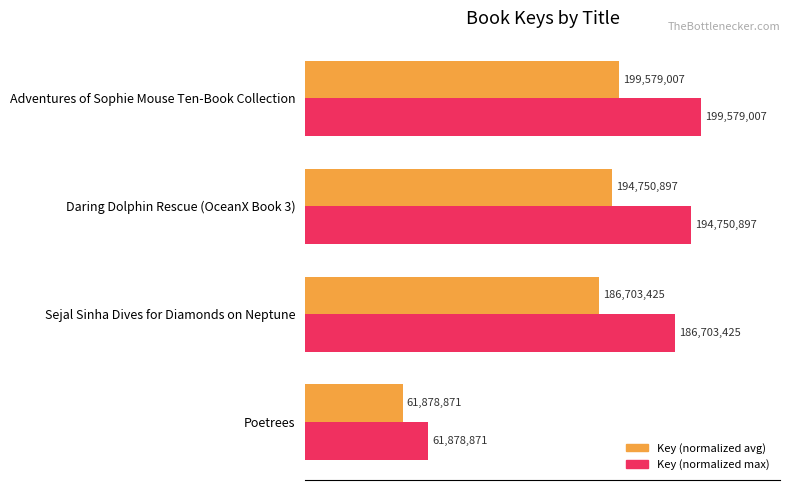

What are all the series names shown in the legend?

Key (normalized avg), Key (normalized max)